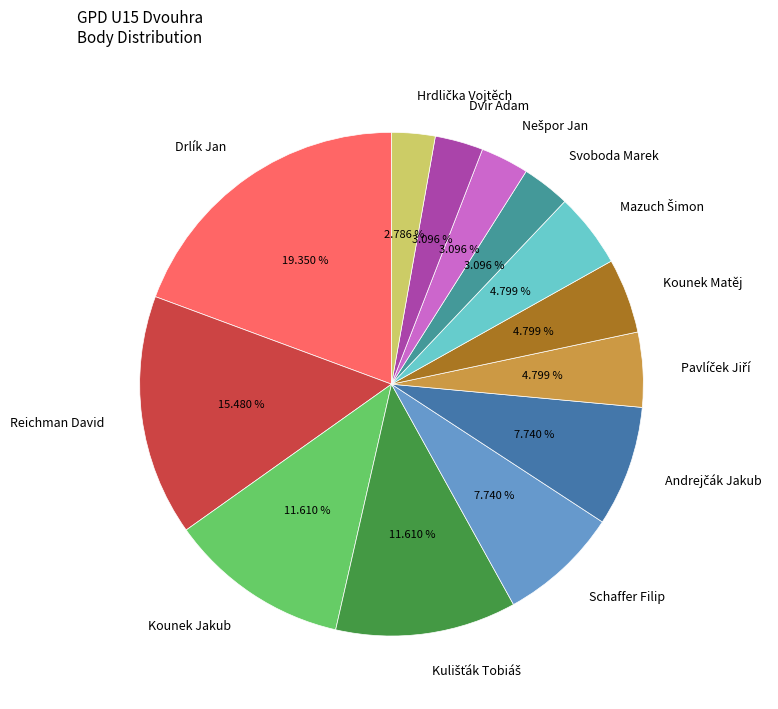

What percentage is the Schaffer Filip slice, to the nearest percent?

8%